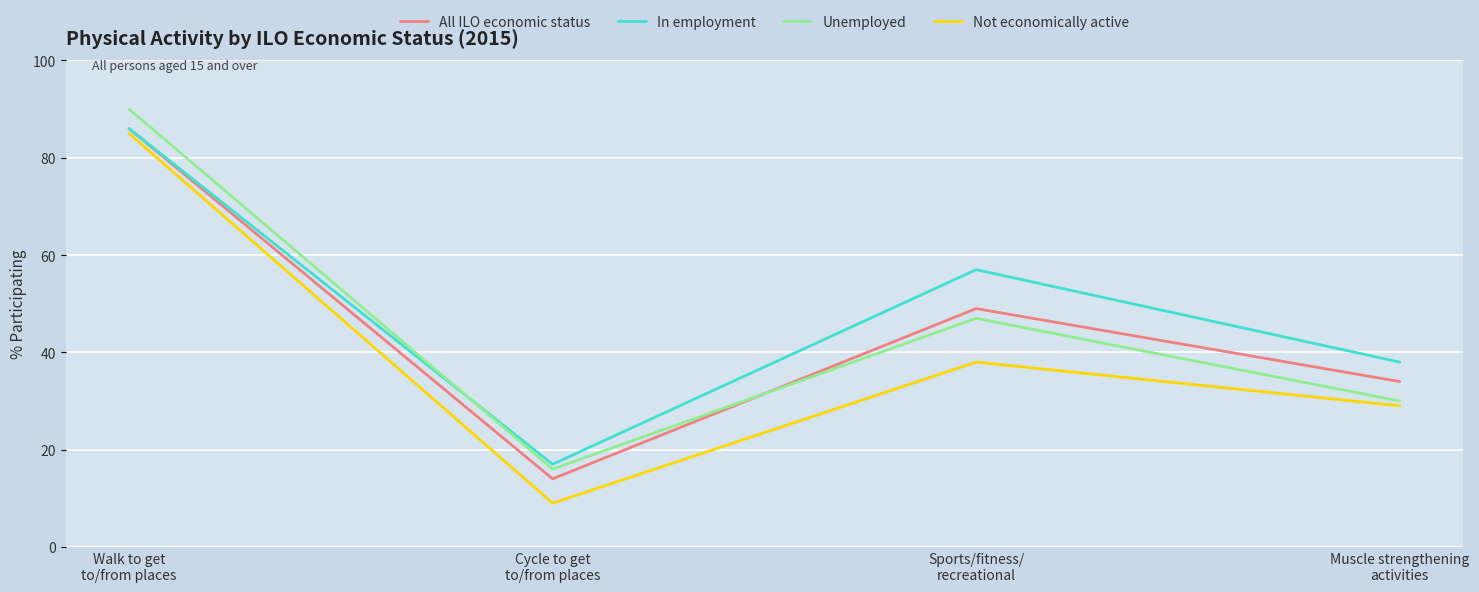

Which series has the largest total across all categories?

In employment